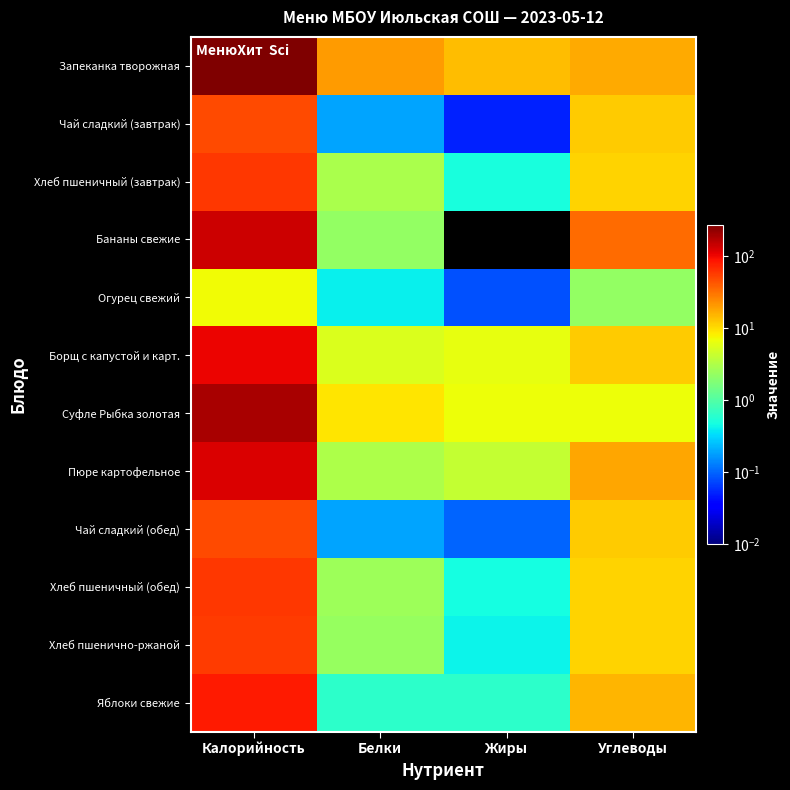

Between Калорийность and Жиры, which is larger?

Калорийность